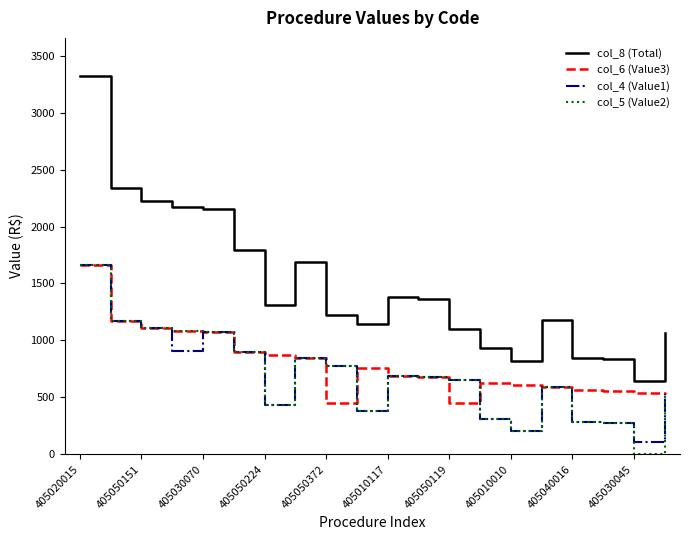

Which series has the largest total across all categories?

col_8 (Total)